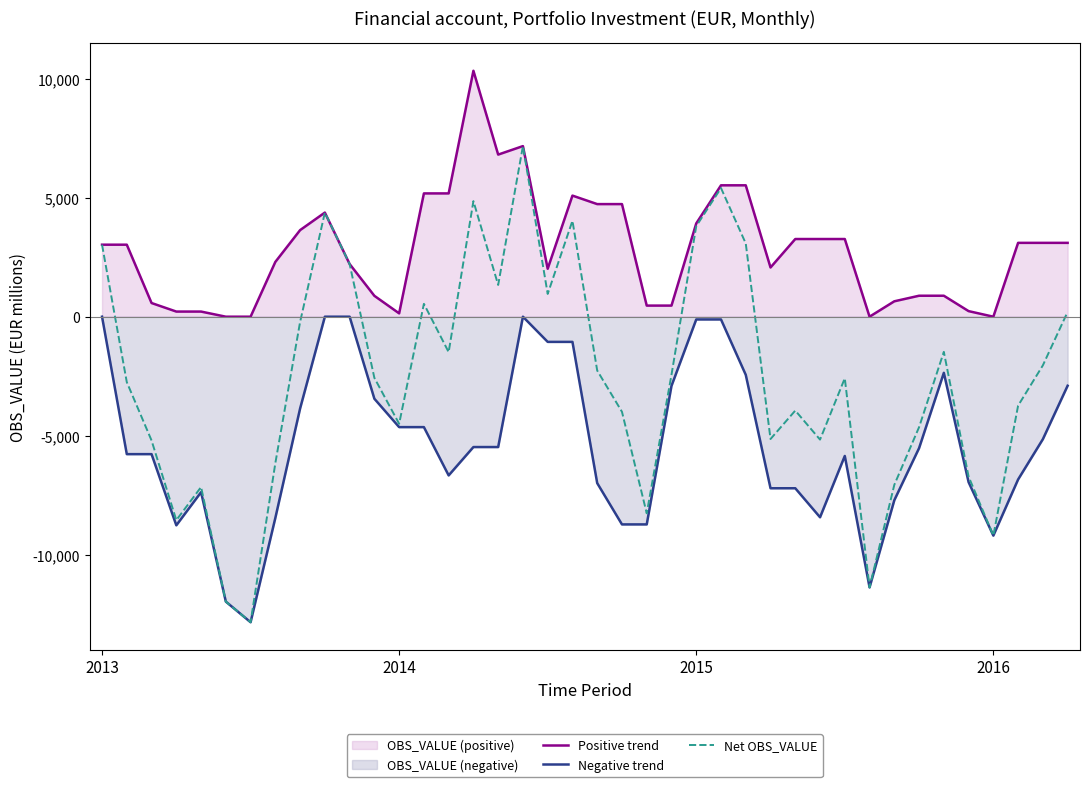

What is the average value of the Negative trend series?

-5345.7